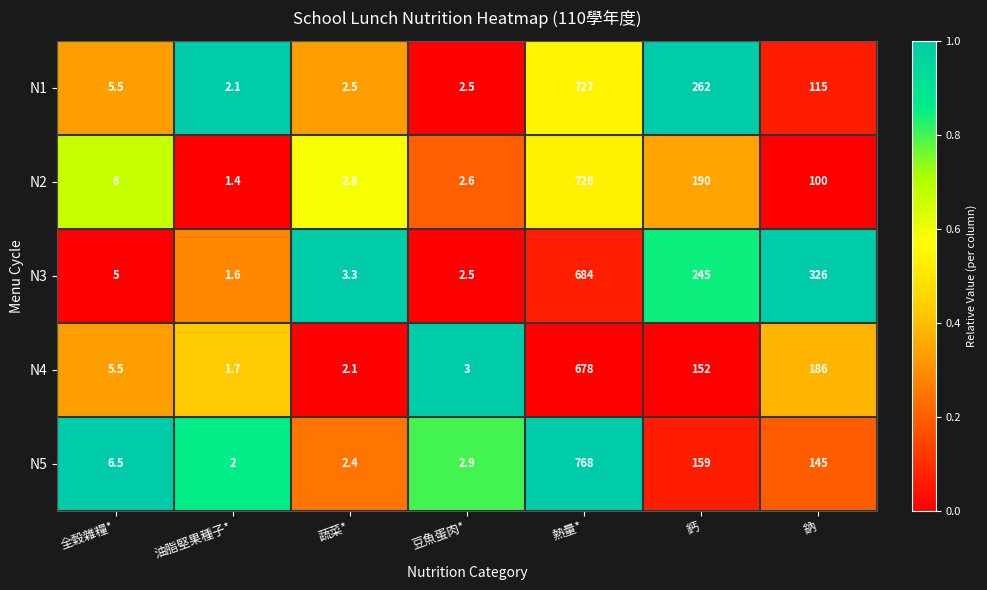

What is the sum of all N5 values?

1085.8